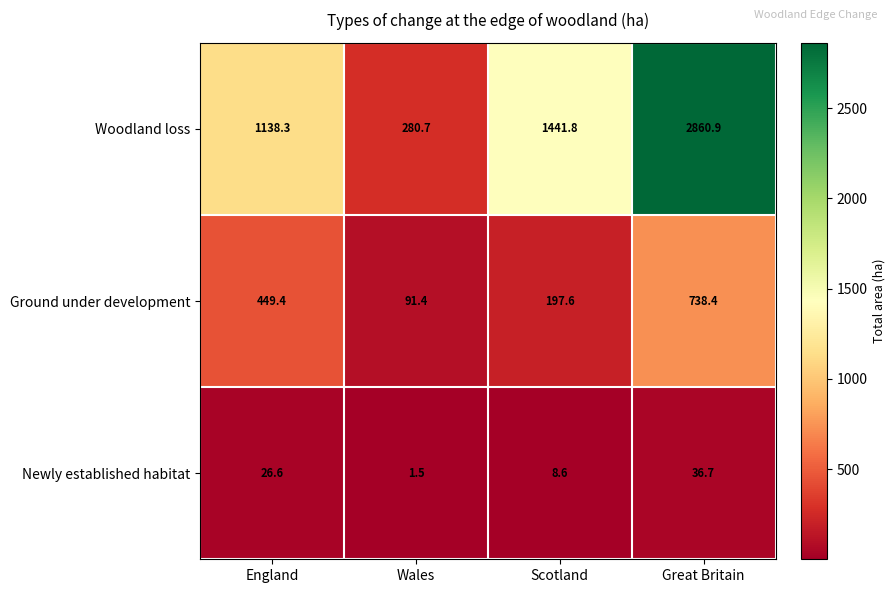

Which series has the largest range (max minus min)?

Woodland loss